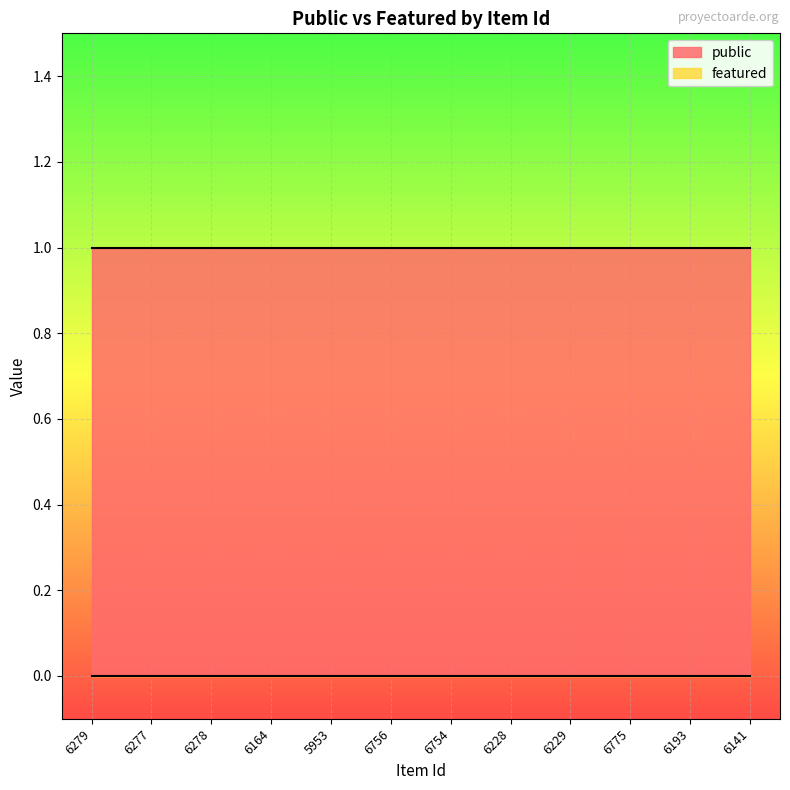

Reading right to left, list all the values displayed in this chart.

public: 1	1	1	1	1	1	1	1	1	1	1	1
featured: 0	0	0	0	0	0	0	0	0	0	0	0